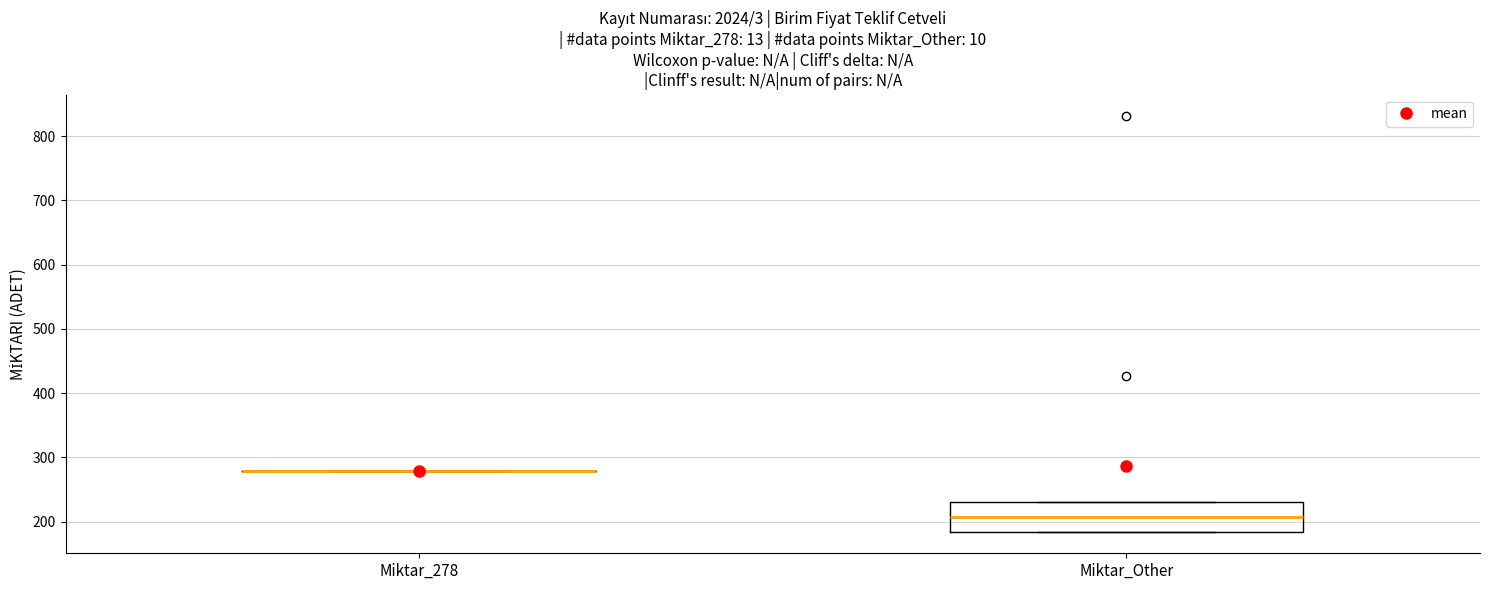

Reading left to right, transcribe this box plot: for each box, give where its median line is, the range the box spans, and where its two whiskers end, as read against the y-axis. The values are not printed on the chart, so give them approximately, as read against the axis.

Miktar_278: box collapsed to a line at 280, whiskers 280 to 280
Miktar_Other: median 210, box 180 to 230, whiskers 180 to 230